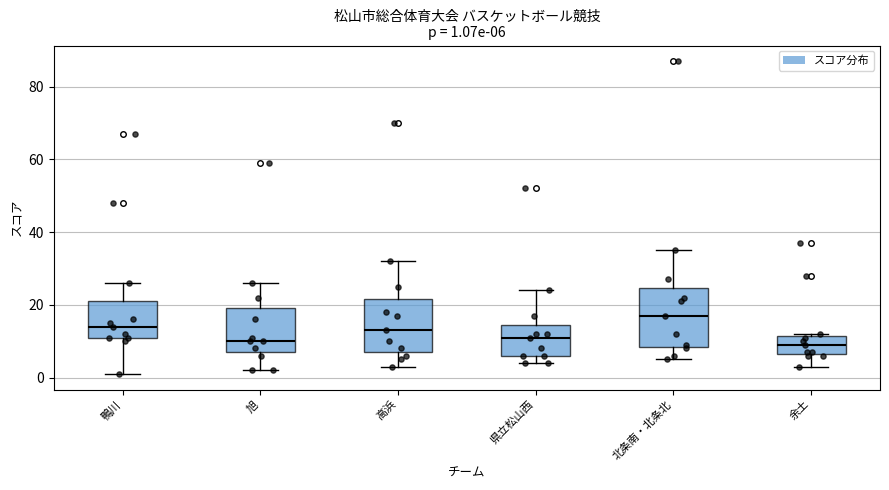

Which box's median line is the highest?

北条南・北条北